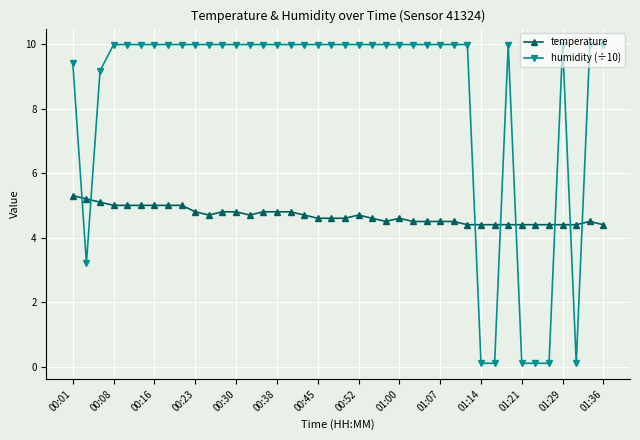

What is the greatest value displayed?

10.0